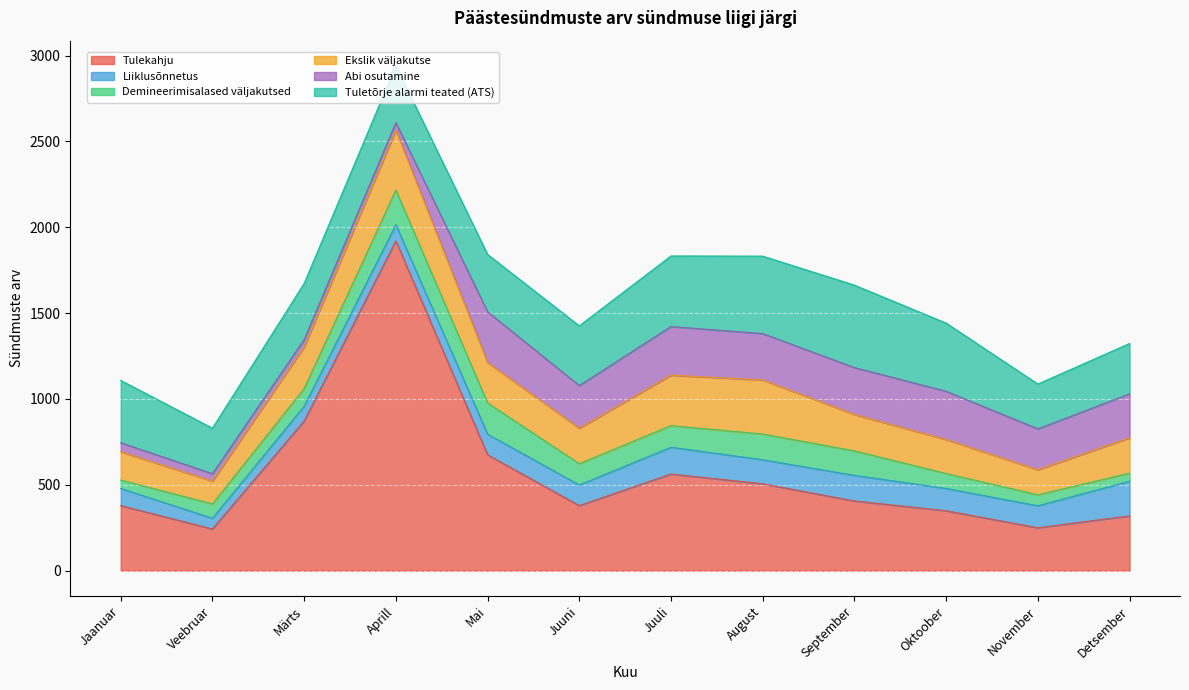

The value of Ekslik väljakutse at August is 315. True or false?

True